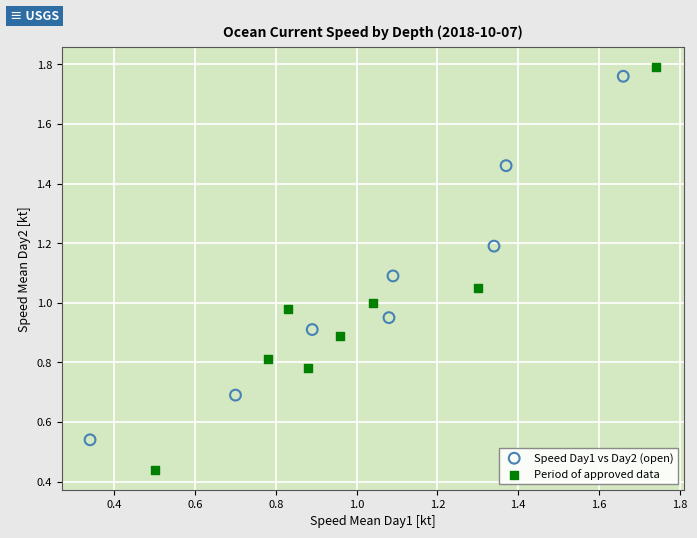

Which series reaches the minimum Y coordinate?

Period of approved data